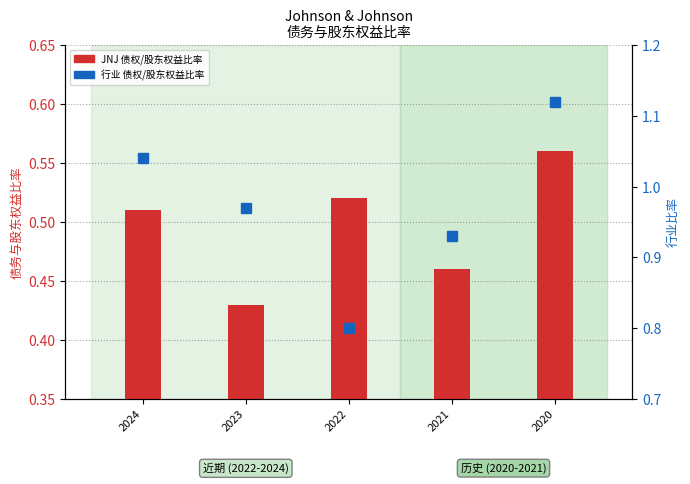

At which category is the sum across all series the highest?

2020